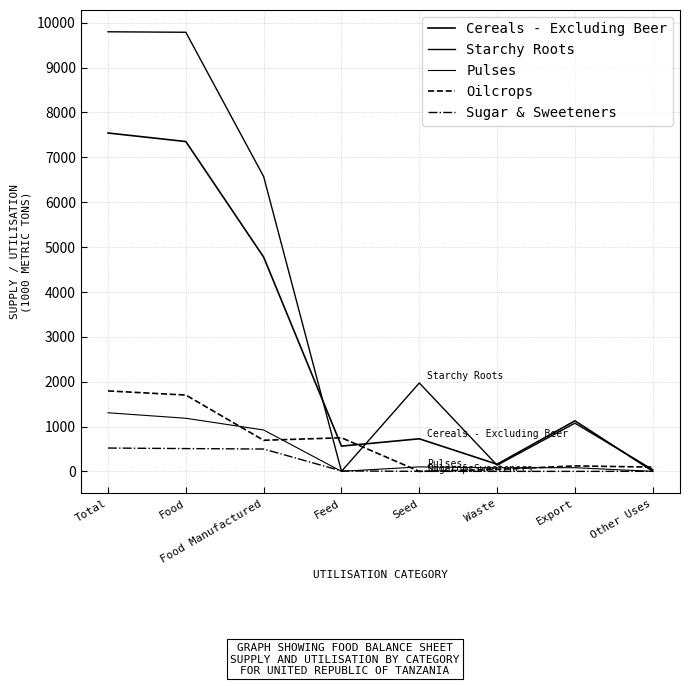

The Pulses series shows 151 at Seed. True or false?

False